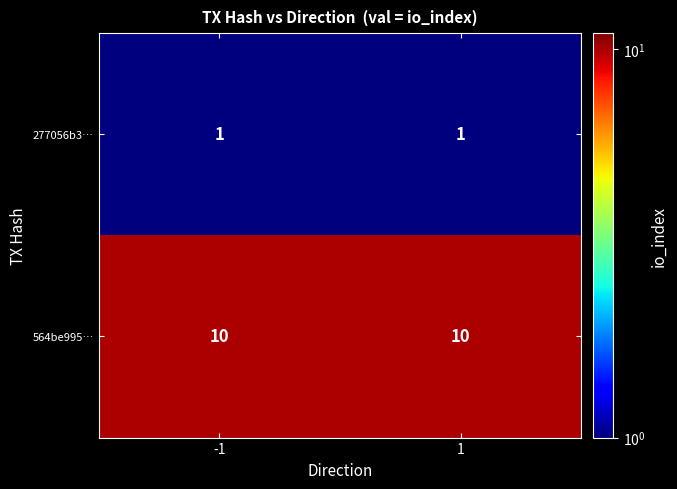

Read the 564be995… value at 1.

10